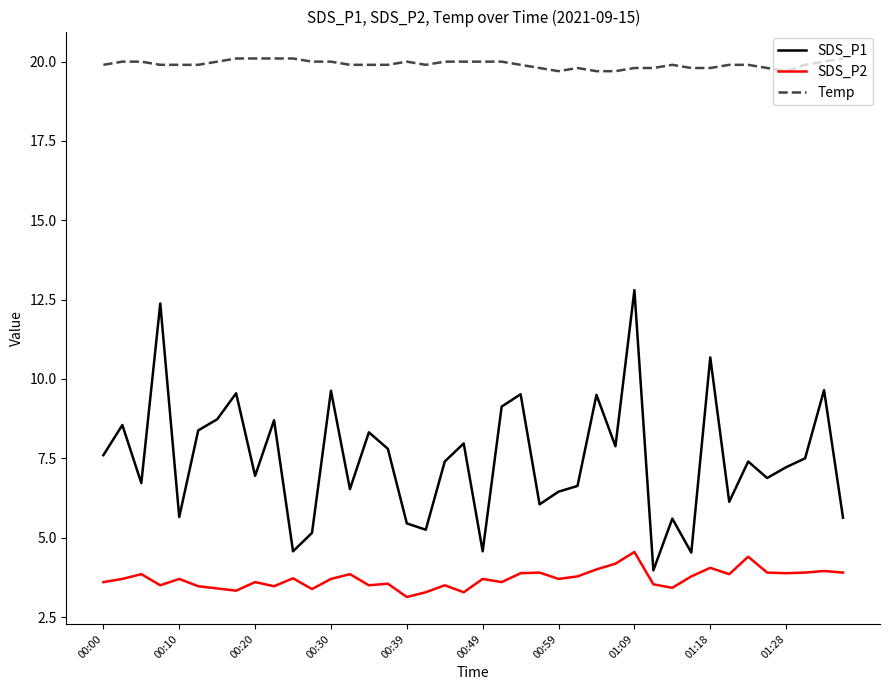

What is the difference between the maximum and minimum values in the SDS_P1 series?

8.8